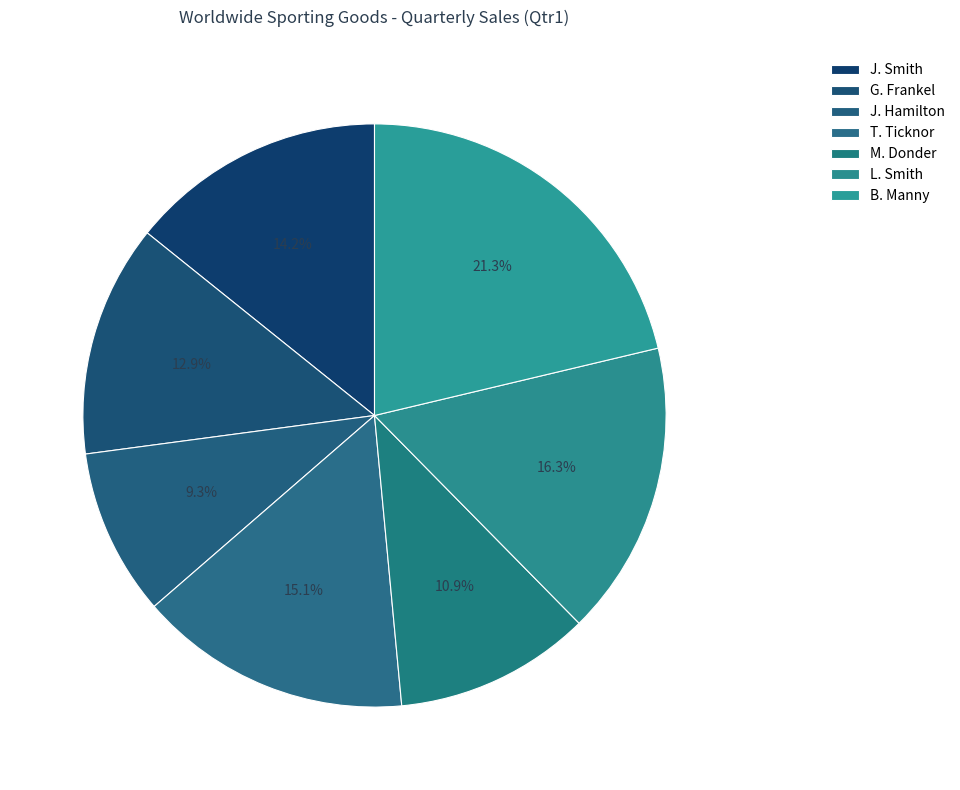

Does any single category account for the majority?

No